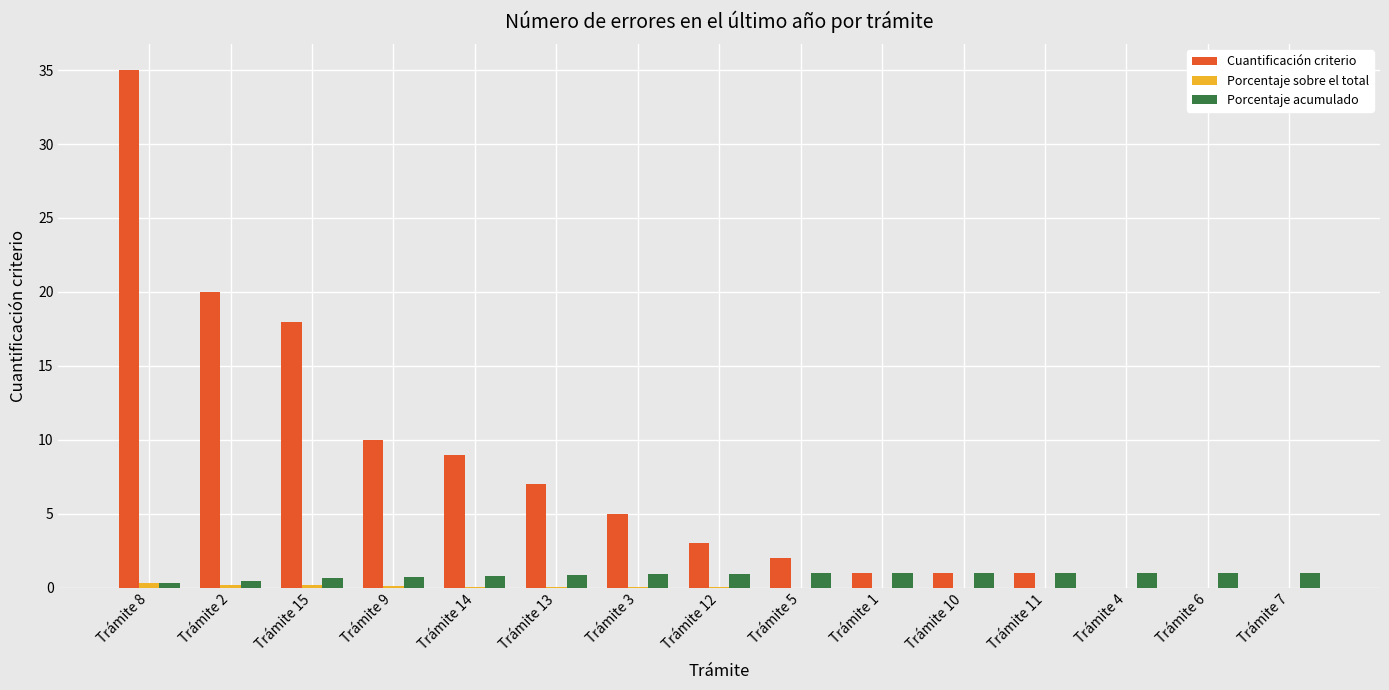

What is the sum of all Cuantificación criterio values?

112.0